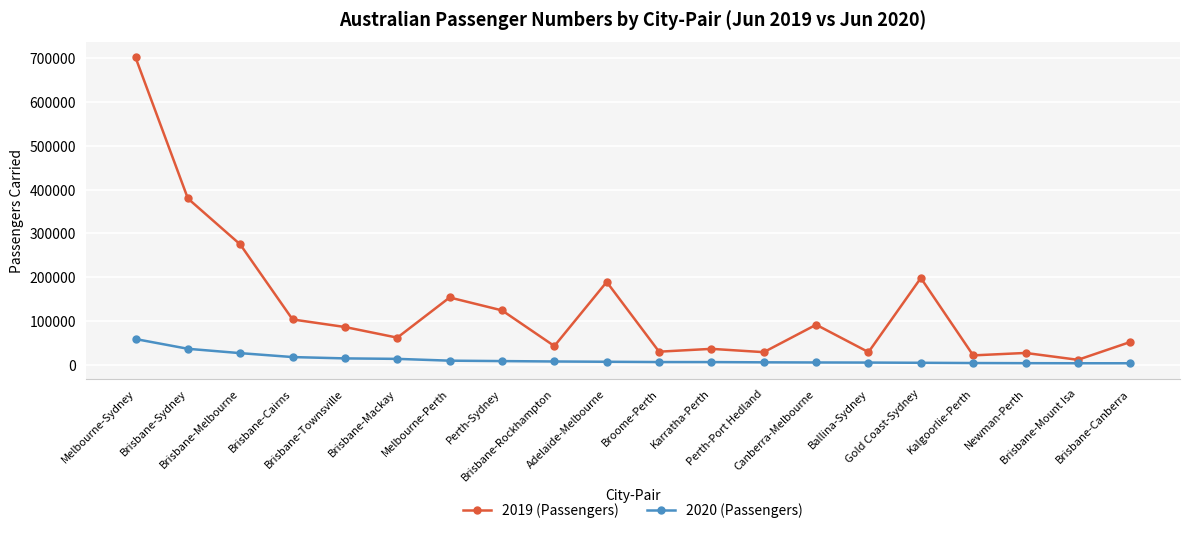

What position from the left is Canberra-Melbourne?

14